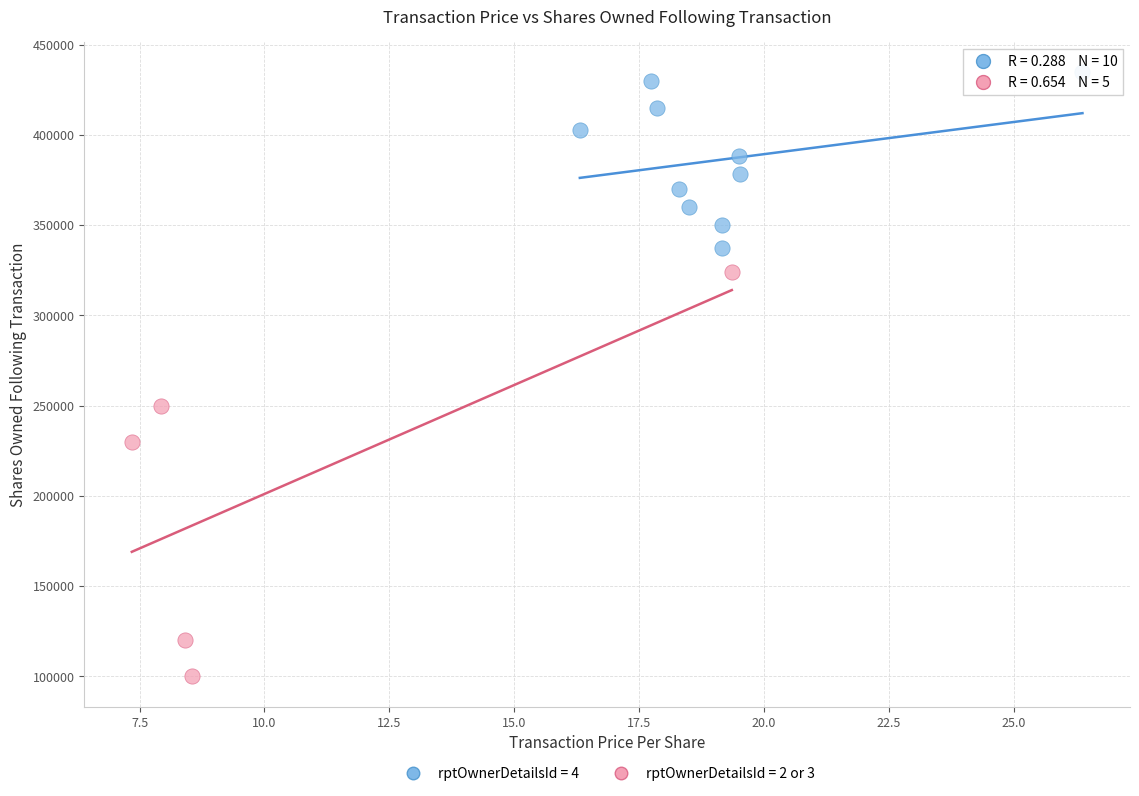

Which series contains the lowest Y value?

rptOwnerDetailsId = 2 or 3